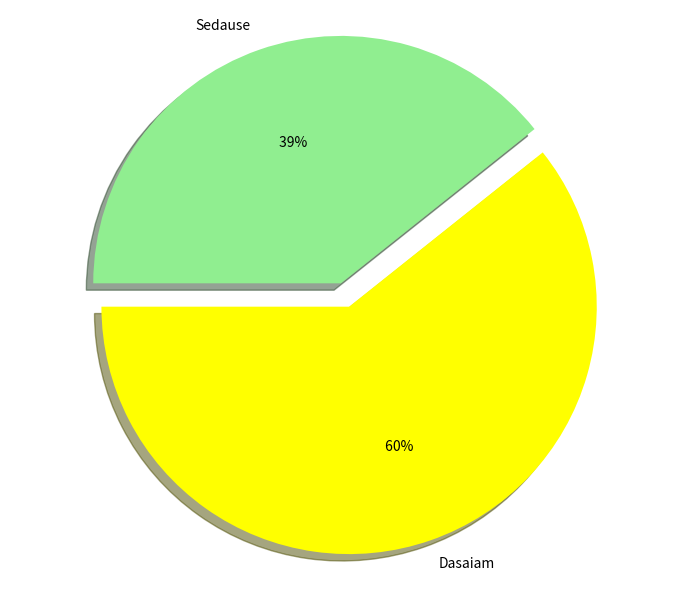

Which slice is the smallest?

Sedause